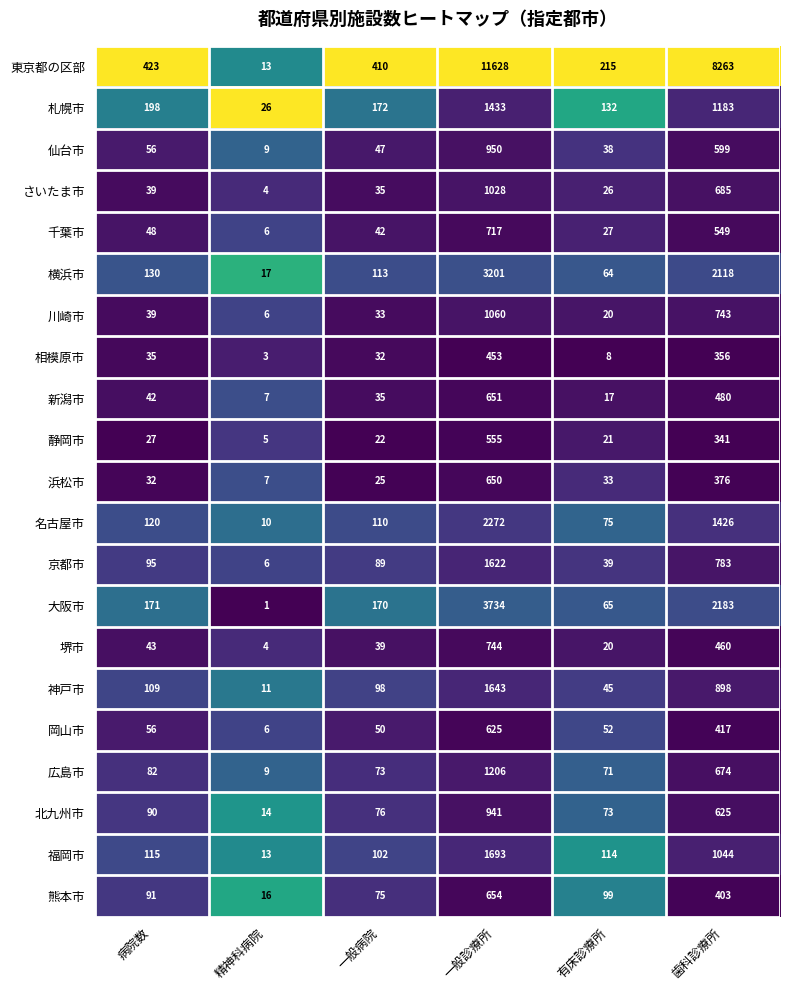

List the series in order of their peak value, lowest first.

相模原市, 静岡市, 岡山市, 浜松市, 新潟市, 熊本市, 千葉市, 堺市, 北九州市, 仙台市, さいたま市, 川崎市, 広島市, 札幌市, 京都市, 神戸市, 福岡市, 名古屋市, 横浜市, 大阪市, 東京都の区部